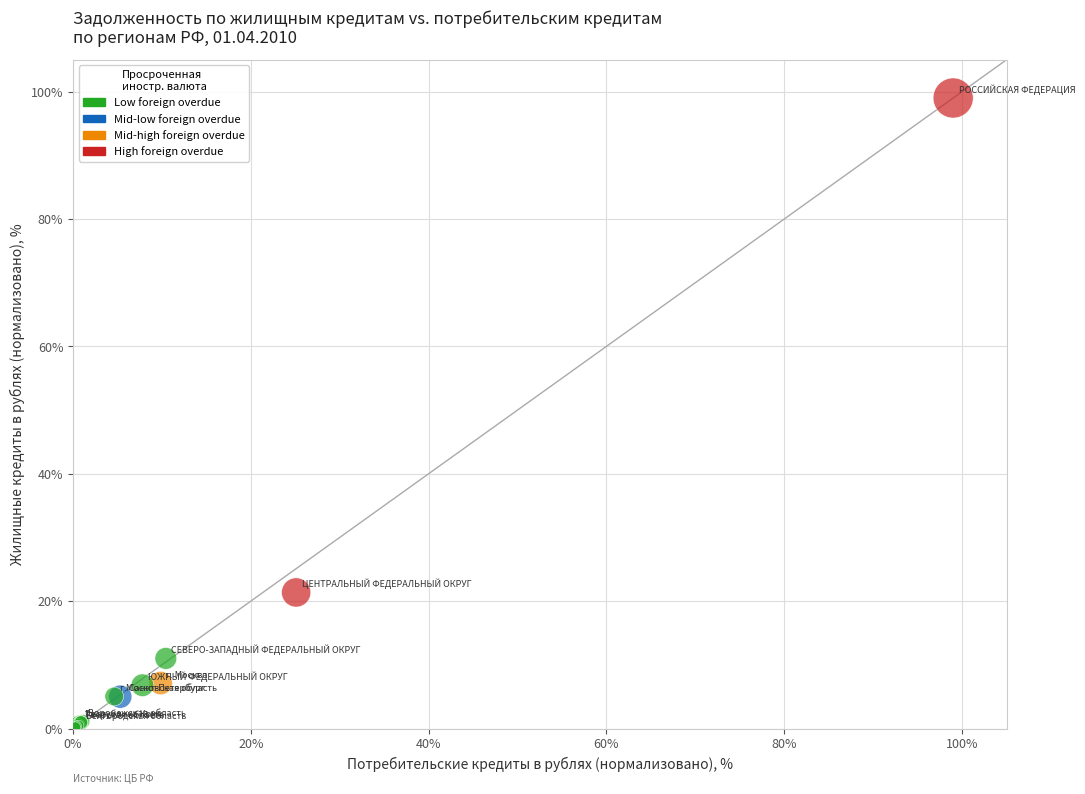

What Y value in the scatter plot is closest to 49?

21.4